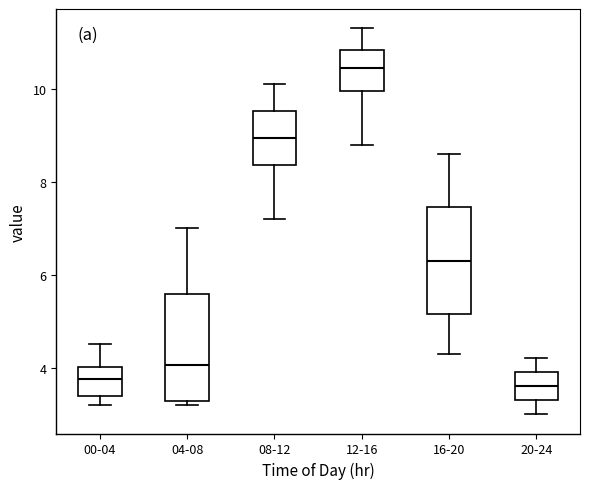

Where is the lower edge of the box for 00-04 on the y-axis? The values are not printed on the chart, so give them approximately, as read against the axis.

3.4